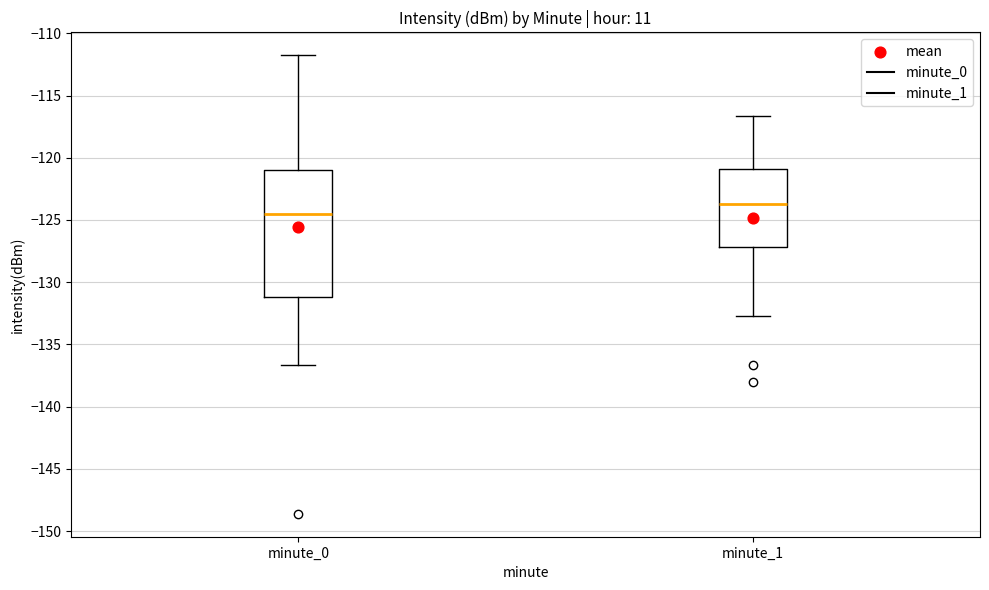

Which box has the lowest median line?

minute_0